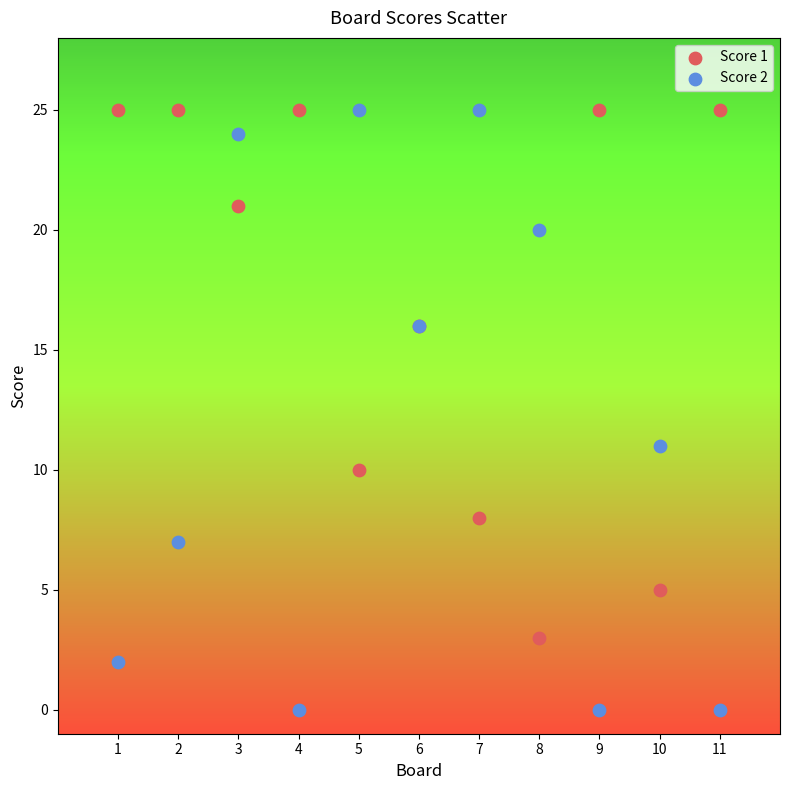

Across all series, what Y value is closest to 12?

11